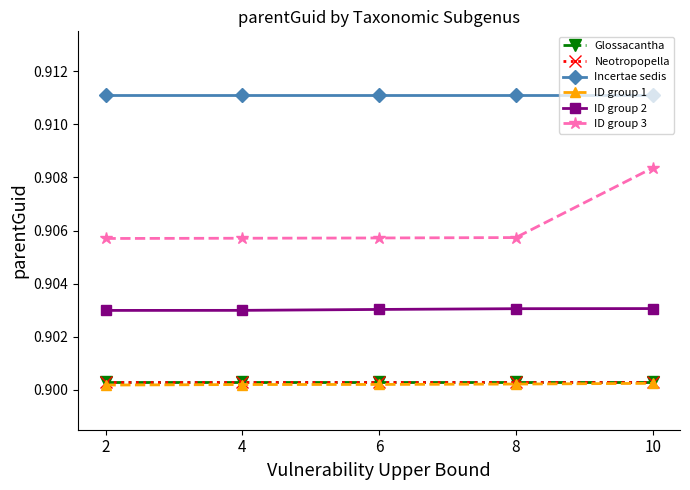

The ID group 3 series shows 1.3 at 8. True or false?

False